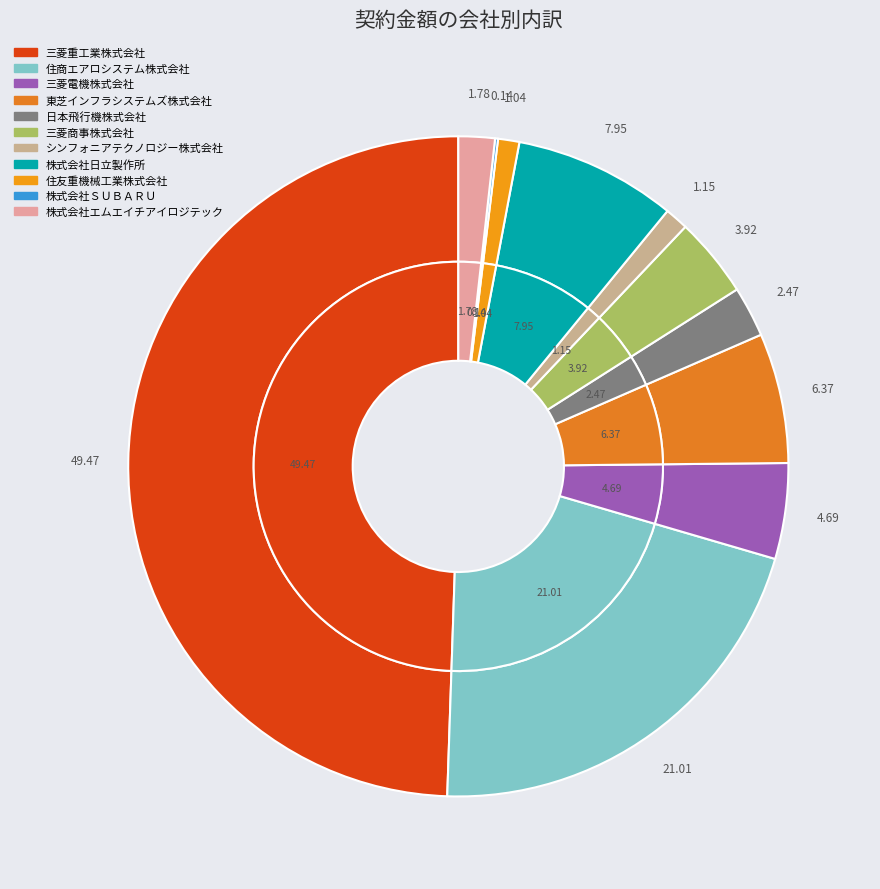

Does any single category account for the majority?

No